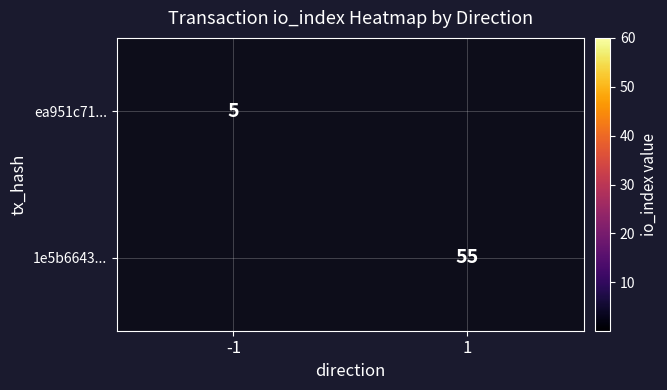

True or false: 1e5b6643... has a value of 55 at 1.

True